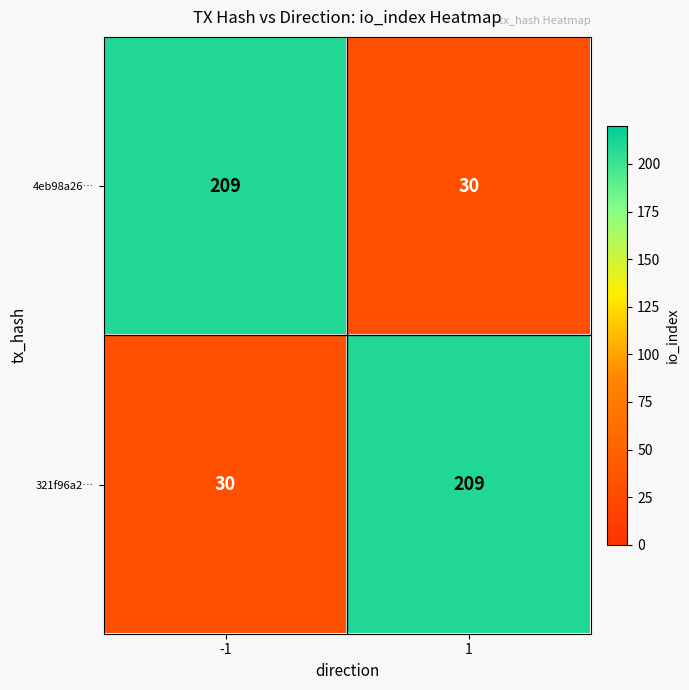

Reading right to left, list all the values displayed in this chart.

4eb98a26…: 30	209
321f96a2…: 209	30